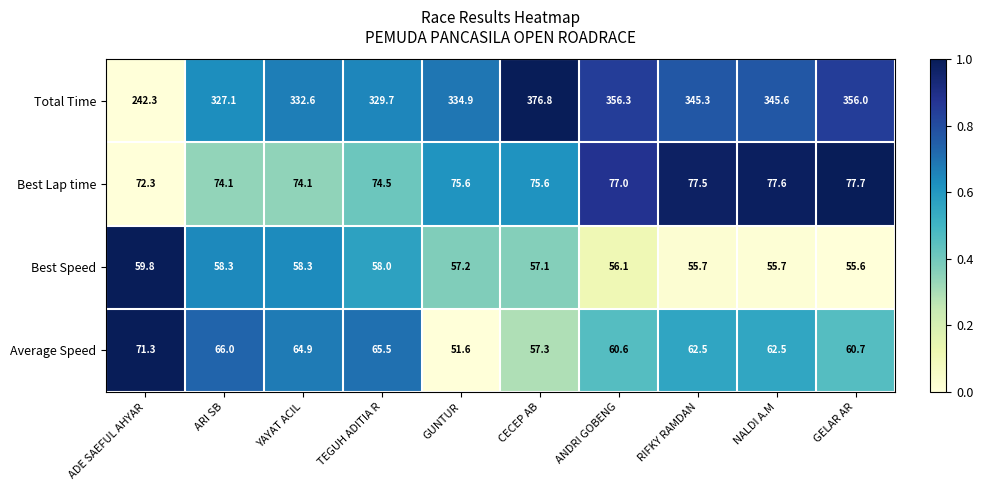

What is the sum of all Best Lap time values?

756.0